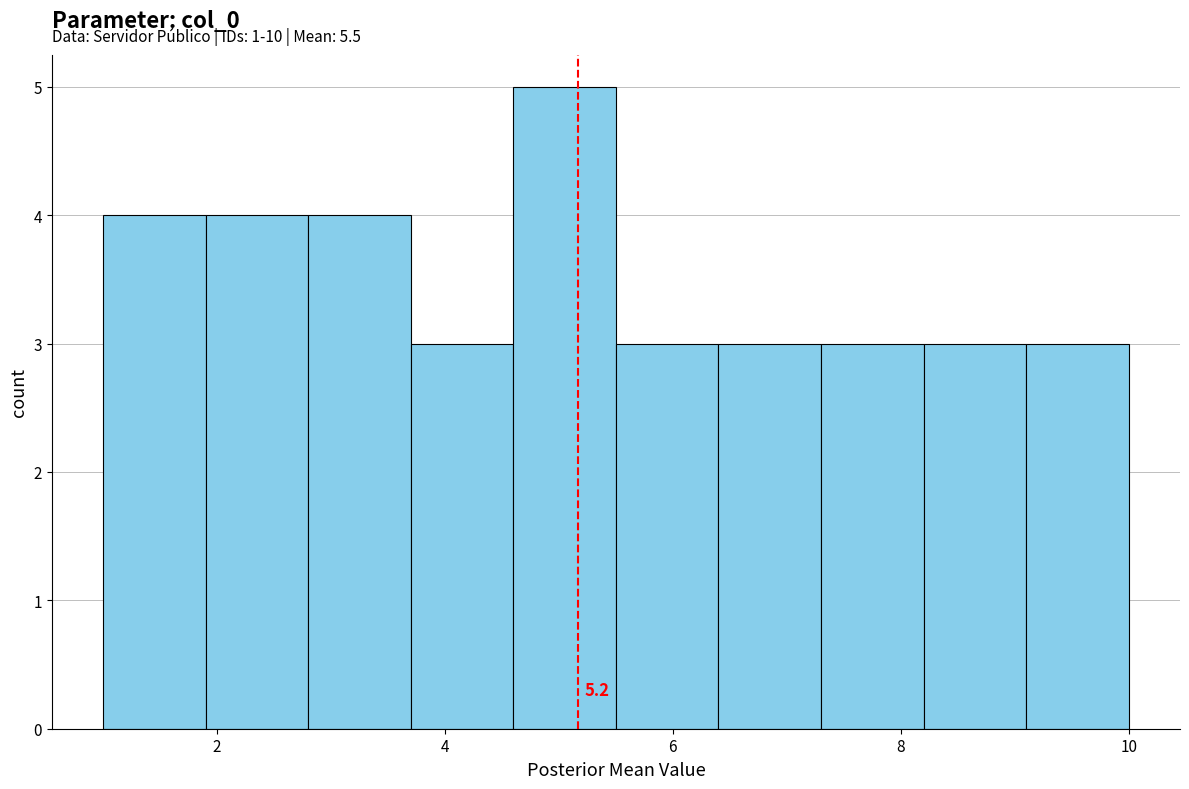

Which range on the x-axis has the tallest bar?

4.6 to 5.5